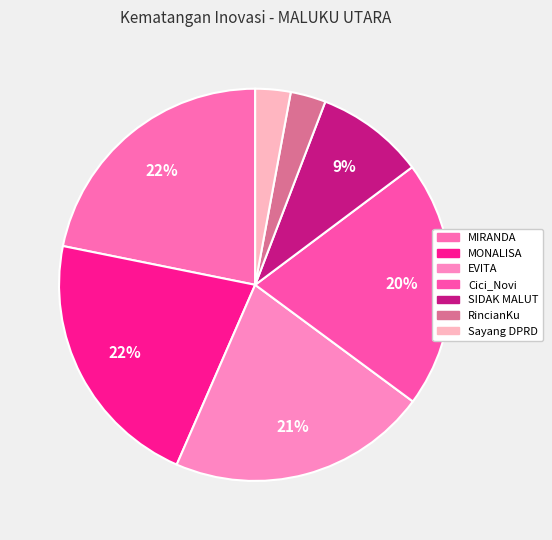

True or false: SIDAK MALUT accounts for 9% of the total.

True